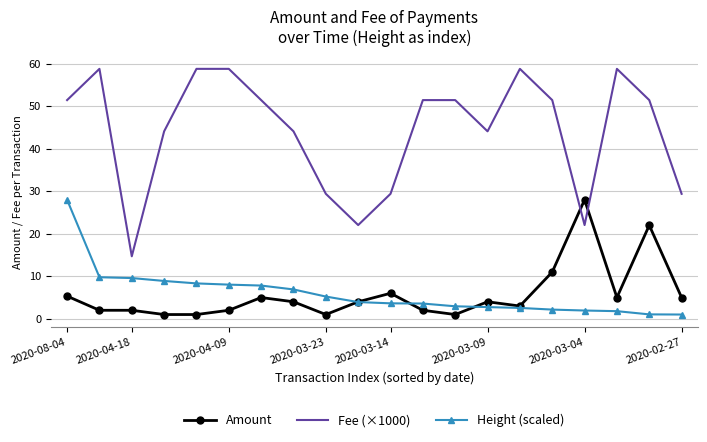

How many series are shown in this chart?

3